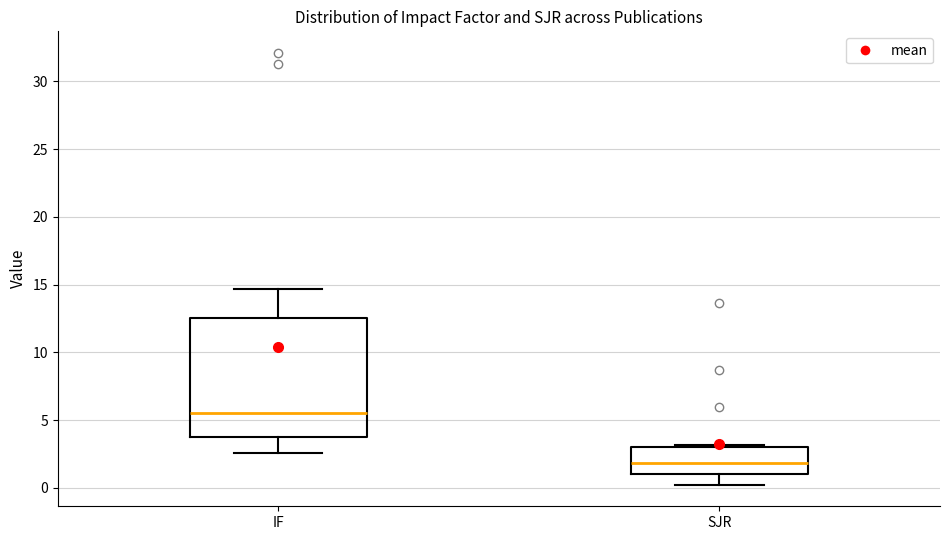

Reading left to right, transcribe this box plot: for each box, give where its median line is, the range the box spans, and where its two whiskers end, as read against the y-axis. The values are not printed on the chart, so give them approximately, as read against the axis.

IF: median 5.5, box 4.0 to 12.5, whiskers 2.5 to 14.5
SJR: median 2.0, box 1.0 to 3.0, whiskers 0.0 to 3.0 (just above the box's upper edge)